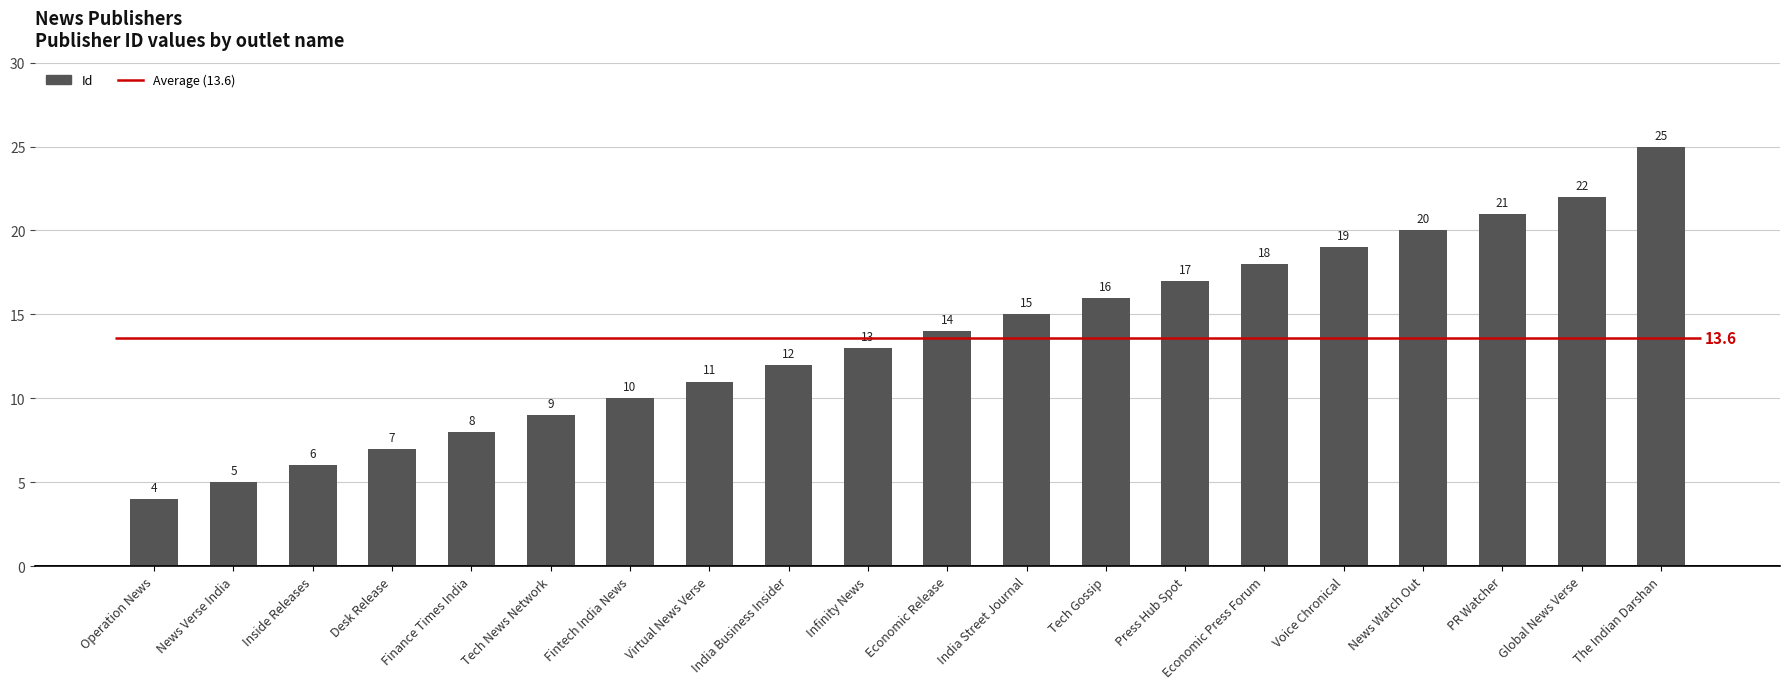

What is the average value?

14